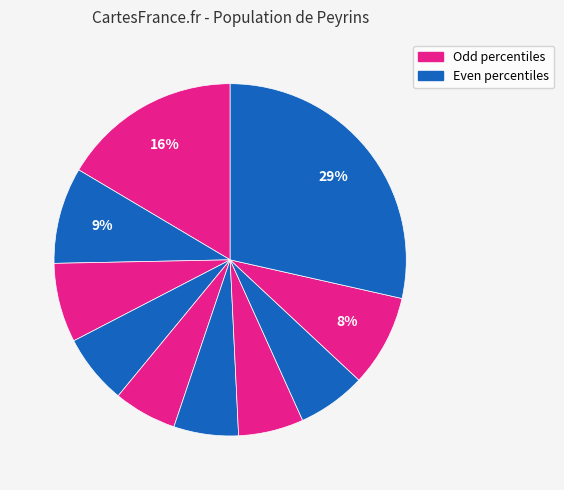

Count the number of slices in the pie.

10